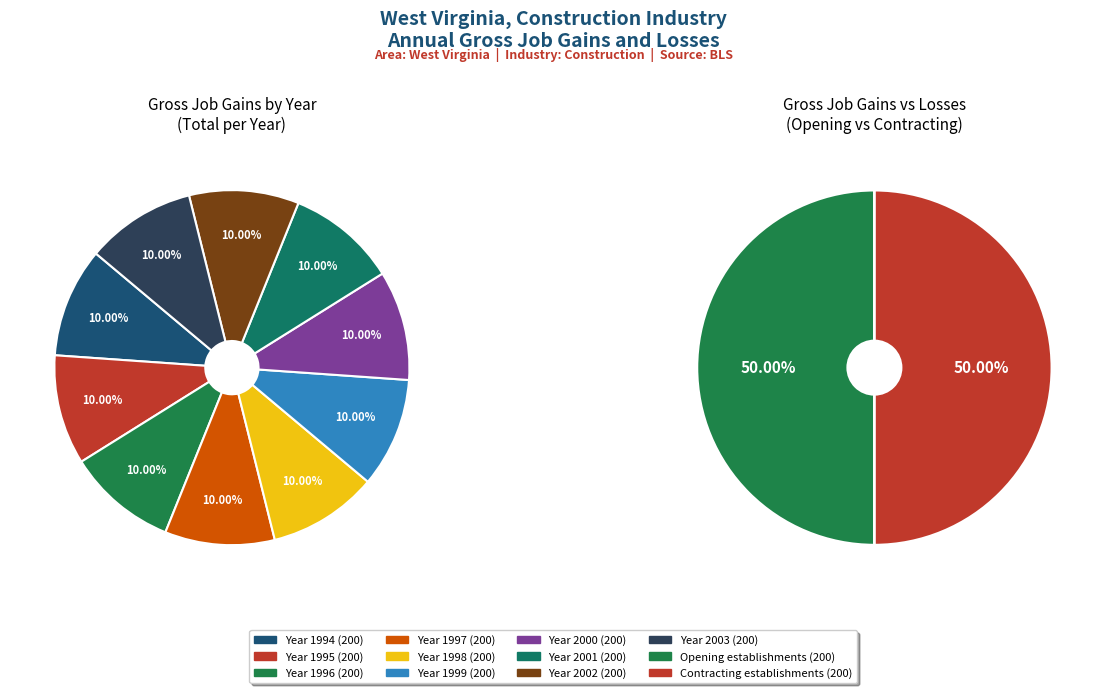

True or false: 2005 accounts for 14% of the total.

False